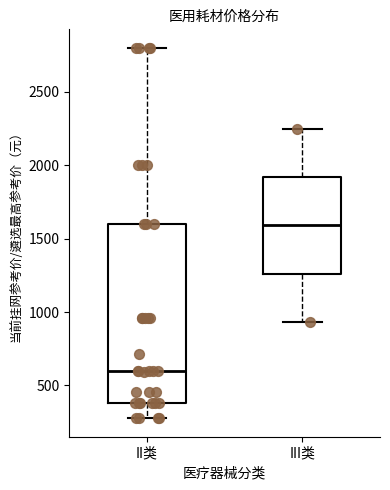

Reading left to right, read every box against the y-axis: the position of its median line, the range the box covers, and the ends of its whiskers. The values are not printed on the chart, so give them approximately, as read against the axis.

II类: median 600, box 400 to 1600, whiskers 300 to 2800
III类: median 1600, box 1250 to 1900, whiskers 950 to 2250